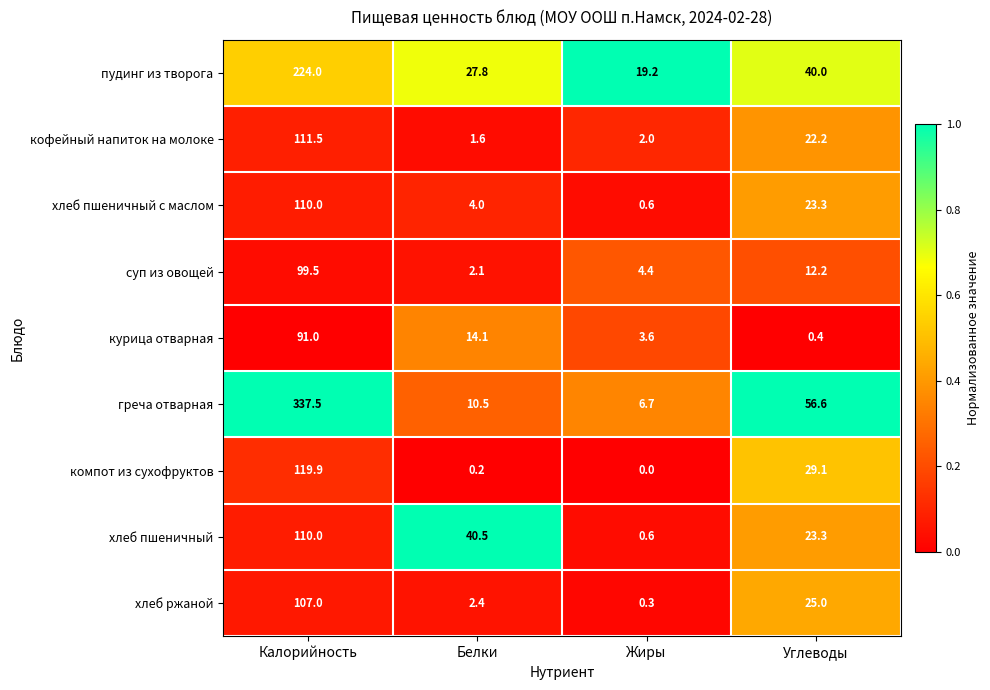

The хлеб ржаной series shows 4.2 at Белки. True or false?

False